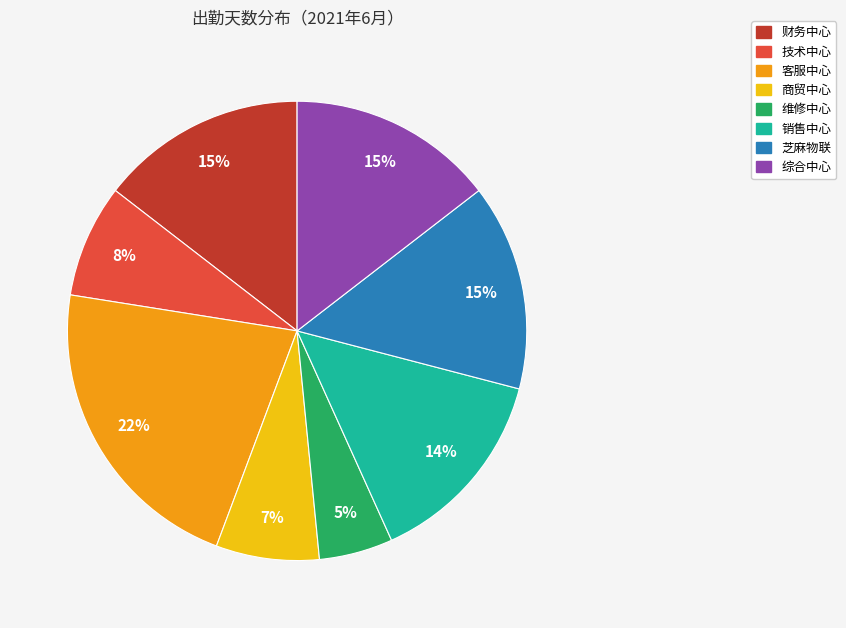

Does any single category account for the majority?

No